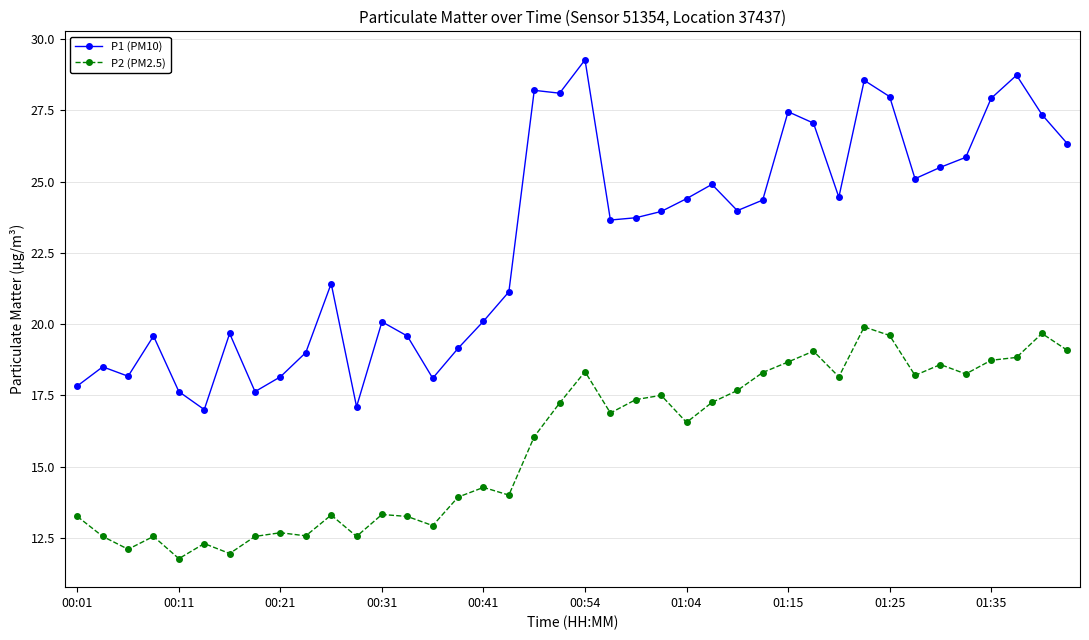

What is the value of the P1 (PM10) point at the 21st from the left?

29.3